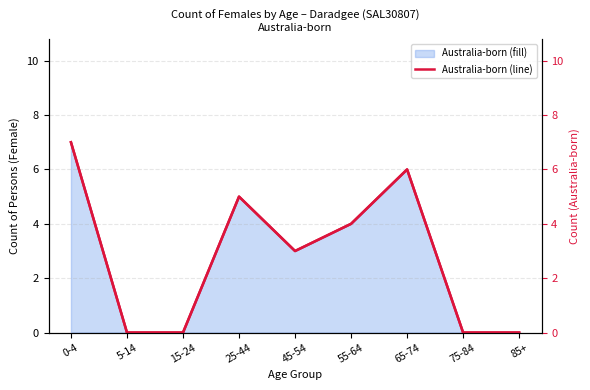

At 25-44, list the series in order from largest to smallest.

Australia-born Females (line), Australia-born (right axis)